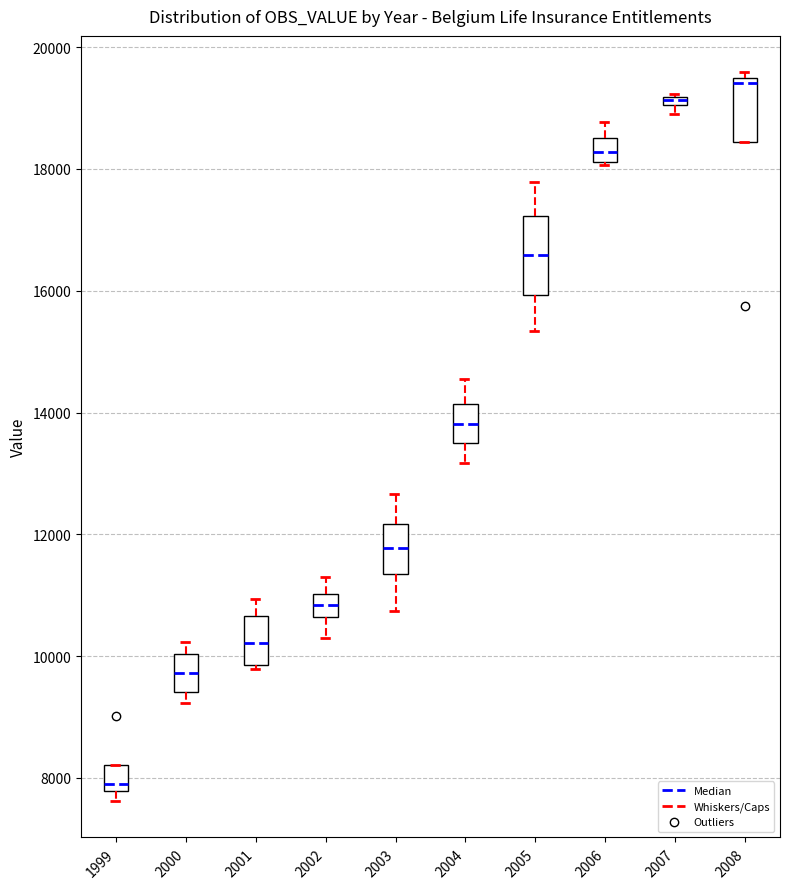

Where does the median line of the box at x = 2003 sit on the y-axis? The values are not printed on the chart, so give them approximately, as read against the axis.

11800